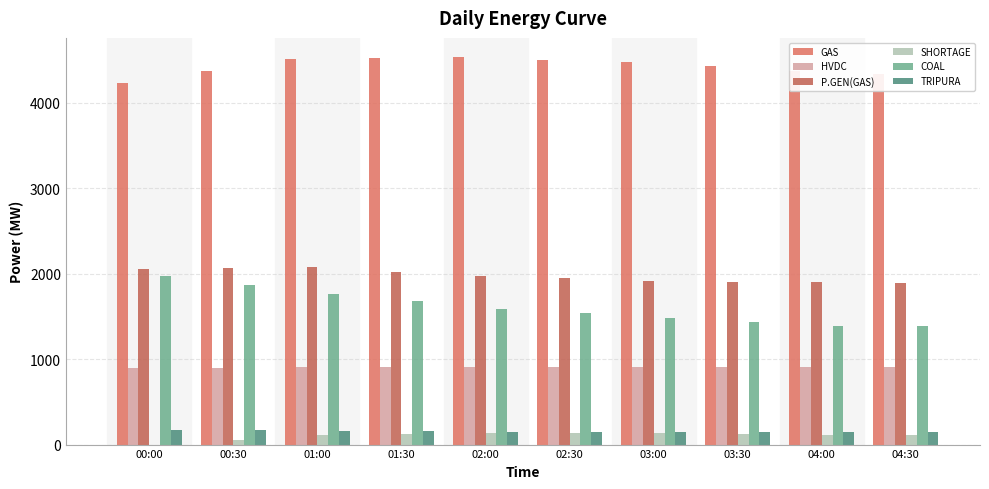

How many data points does each series have?

10